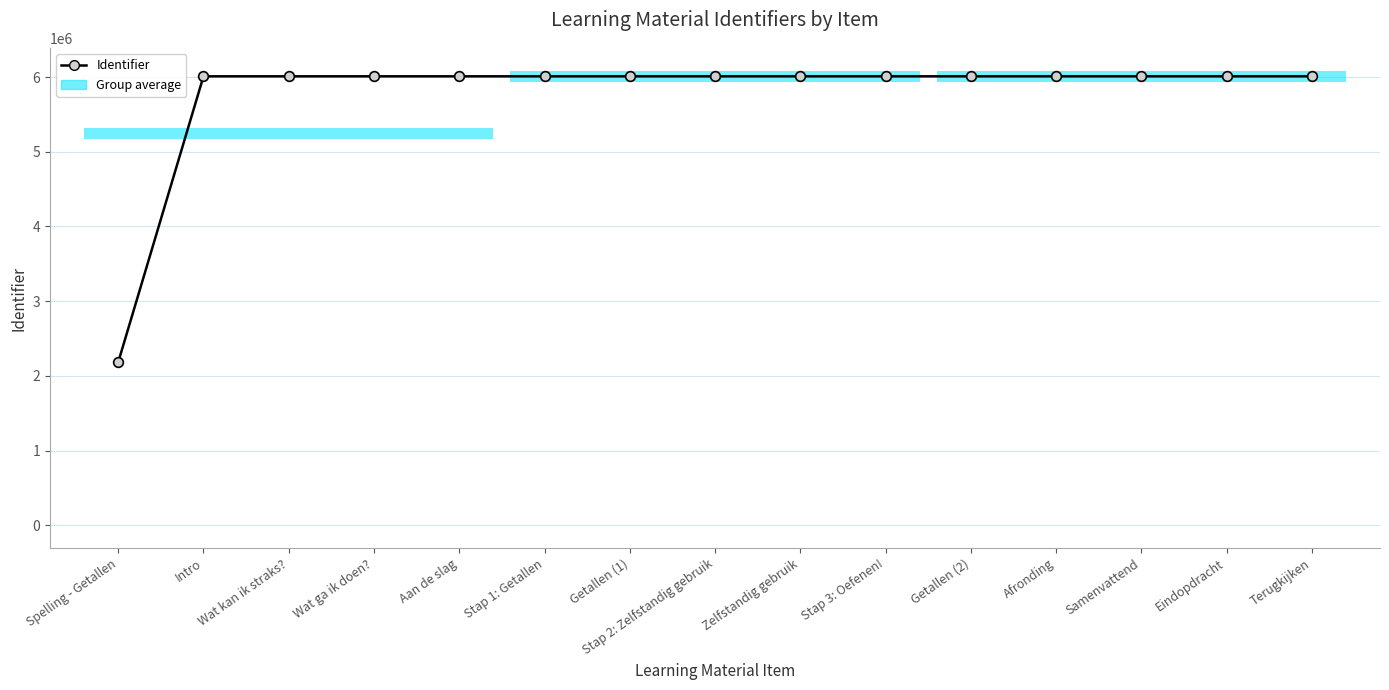

Is it true that the value at Terugkijken is 1326329?

False